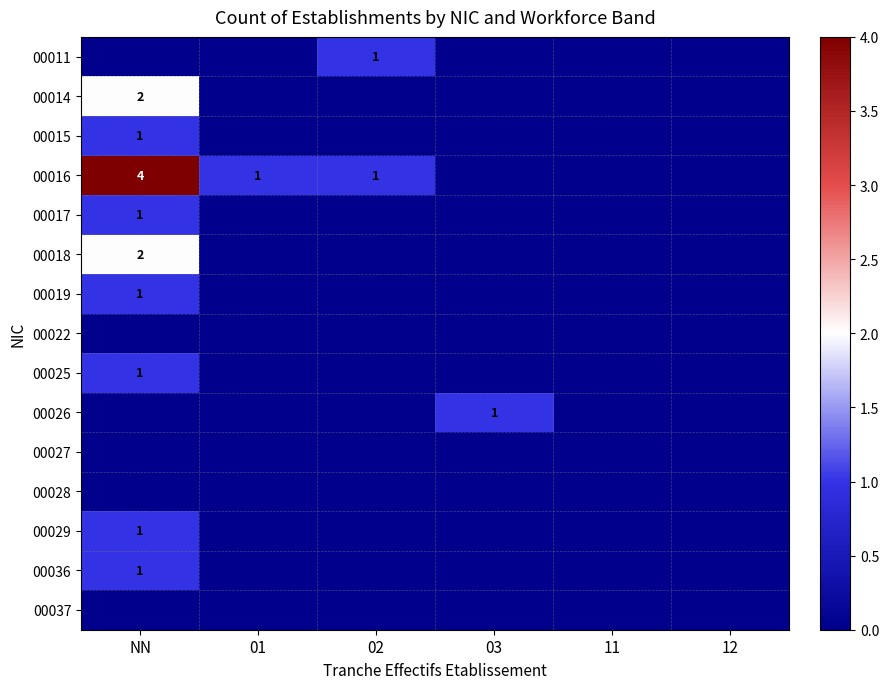

The 00016 series shows 1 at 02. True or false?

True